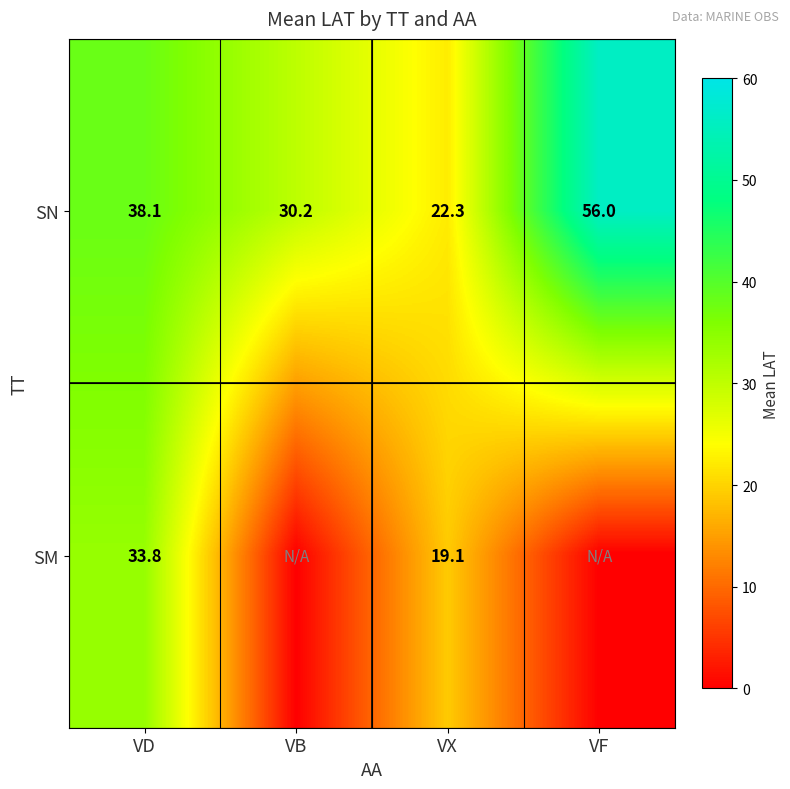

The SM series shows 19.1 at VX. True or false?

True